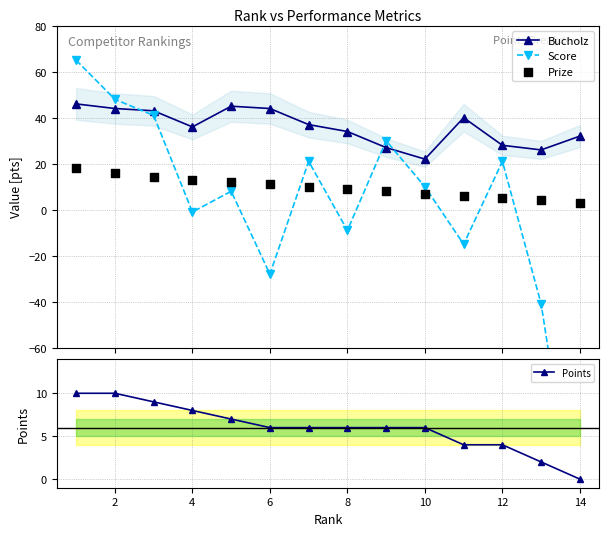

What is the minimum value for Bucholz?

22